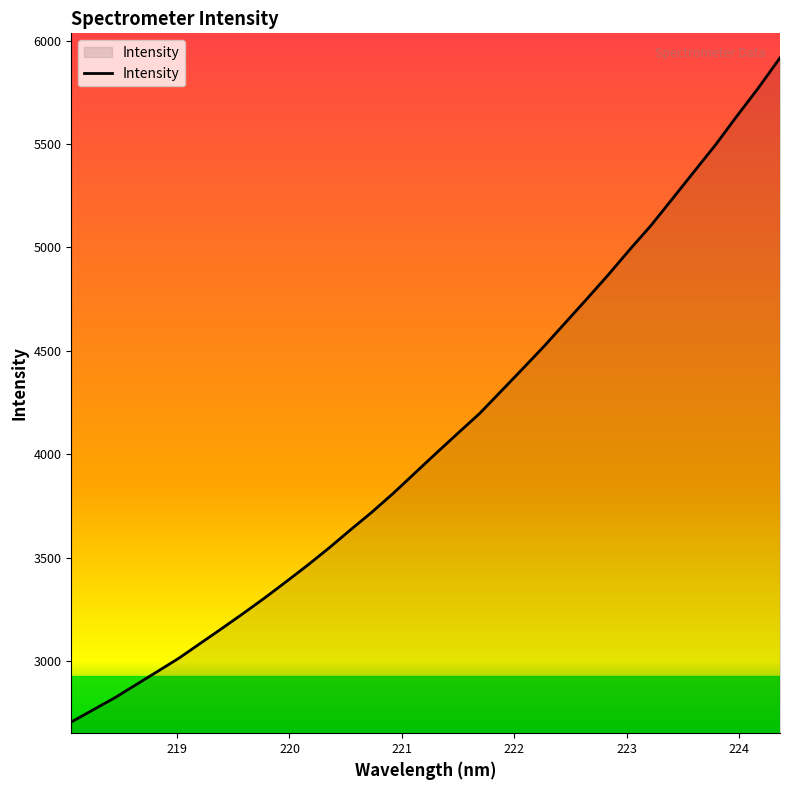

What is the difference between the maximum and minimum values?

3210.1